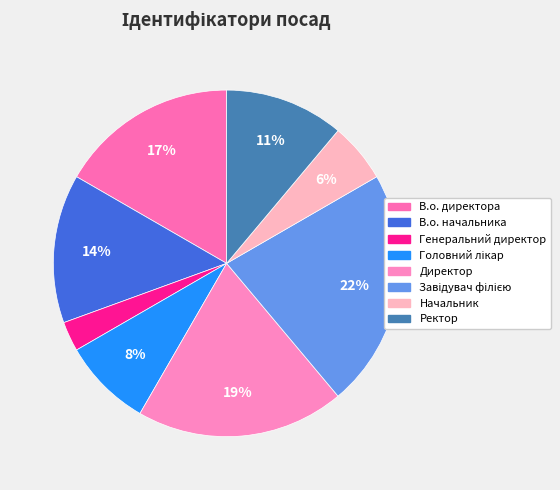

Rank the categories by value from highest to lowest.

Завідувач філією, Директор, В.о. директора, В.о. начальника, Ректор, Головний лікар, Начальник, Генеральний директор